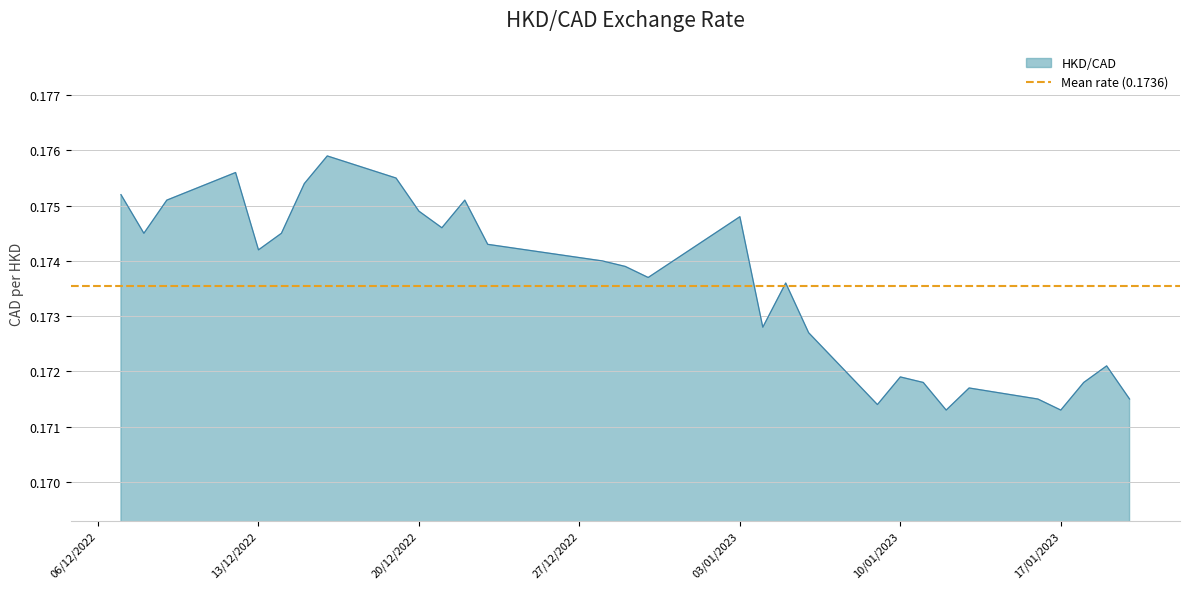

Count the values in the range 0 to 1.

30